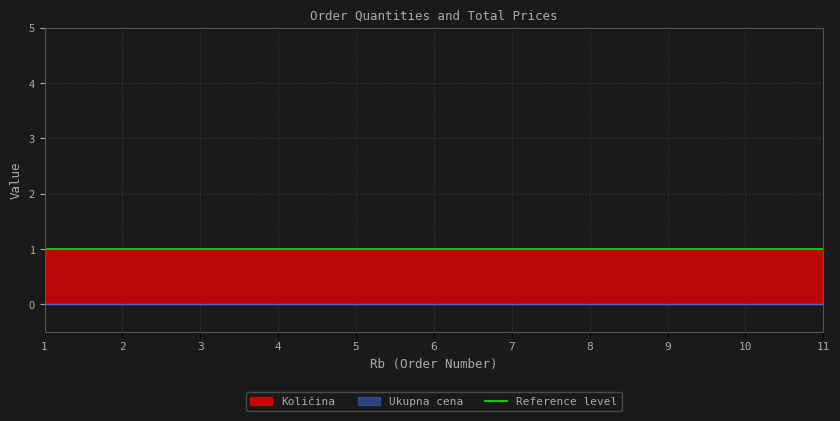

Reading left to right, what are all the values shown in this chart?

Količina: 1=1	2=1	3=1	4=1	5=1	6=1	7=1	8=1	9=1	10=1	11=1
Ukupna cena: 1=0	2=0	3=0	4=0	5=0	6=0	7=0	8=0	9=0	10=0	11=0